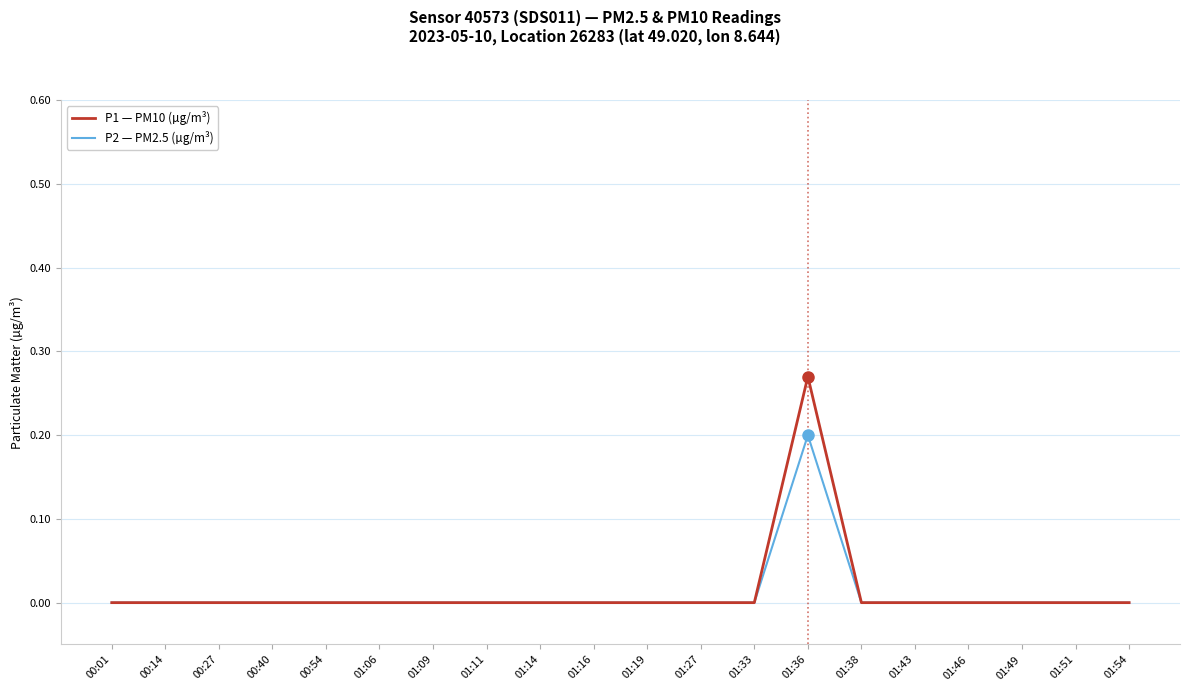

At which category is the sum across all series the highest?

01:36